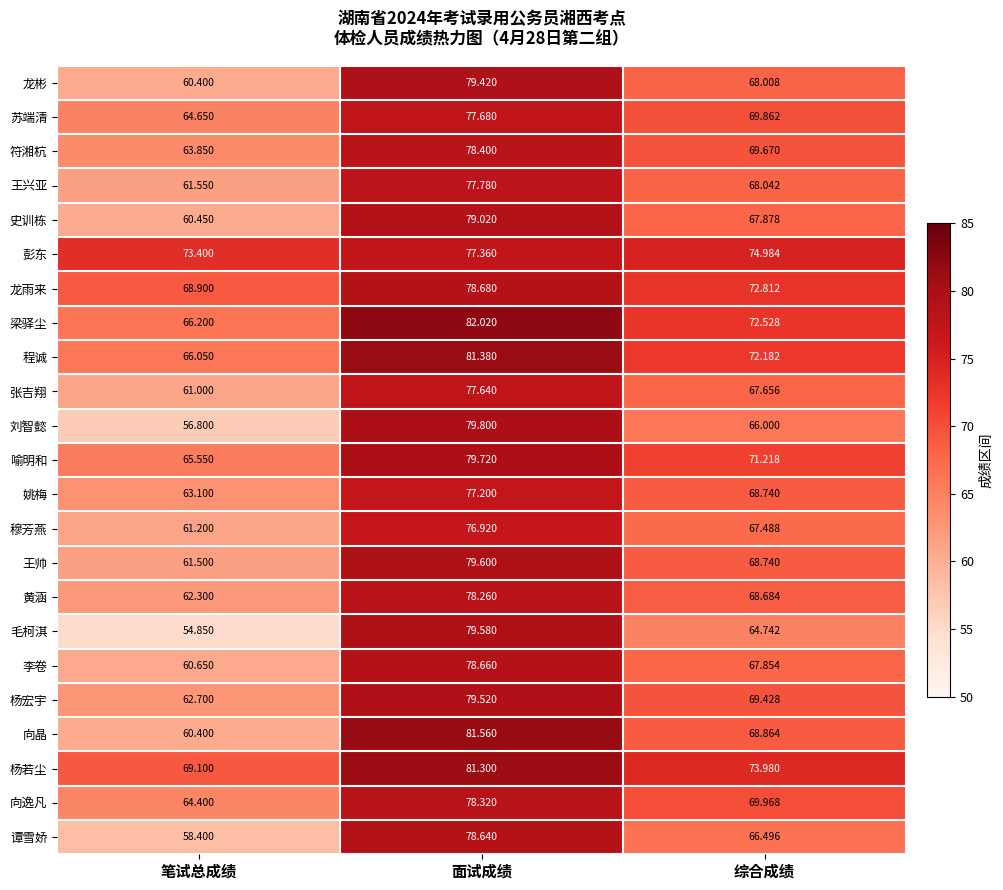

Which category has the lowest value in the 符湘杭 series?

笔试总成绩